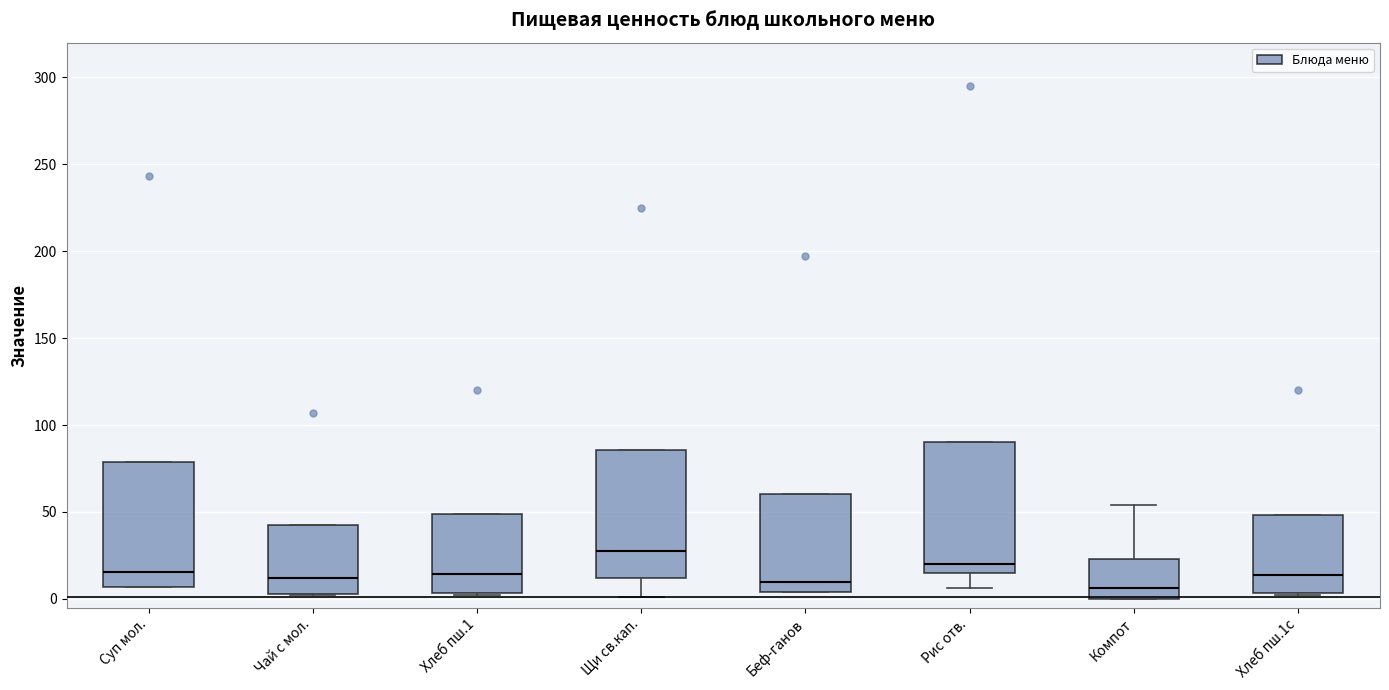

Where does the median line of the box for Хлеб пш.1с sit on the y-axis? The values are not printed on the chart, so give them approximately, as read against the axis.

15